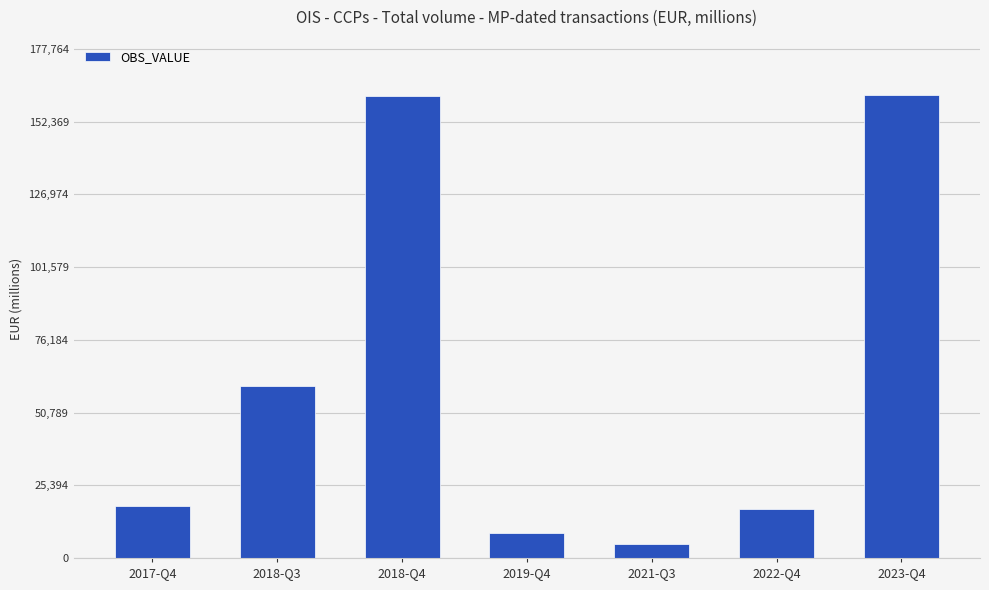

The value at 2018-Q3 is 60165.0. True or false?

True